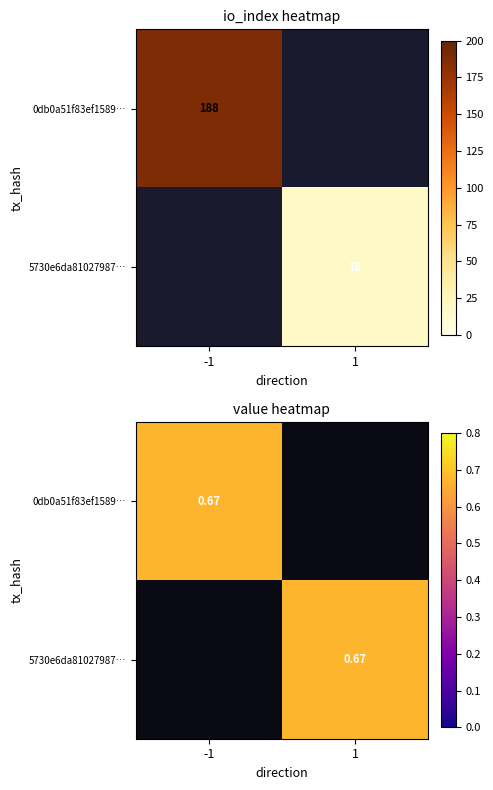

What is the total value across all series at -1?

0.7